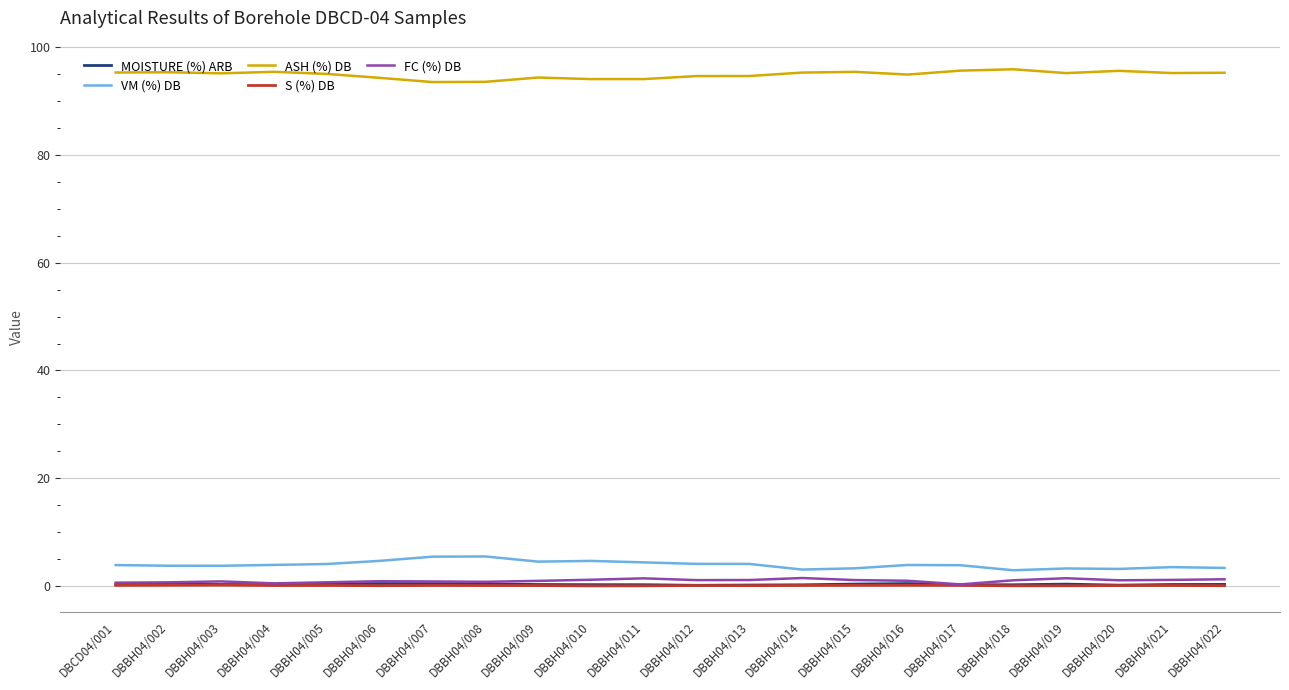

Which series has the largest total across all categories?

ASH (%) DB